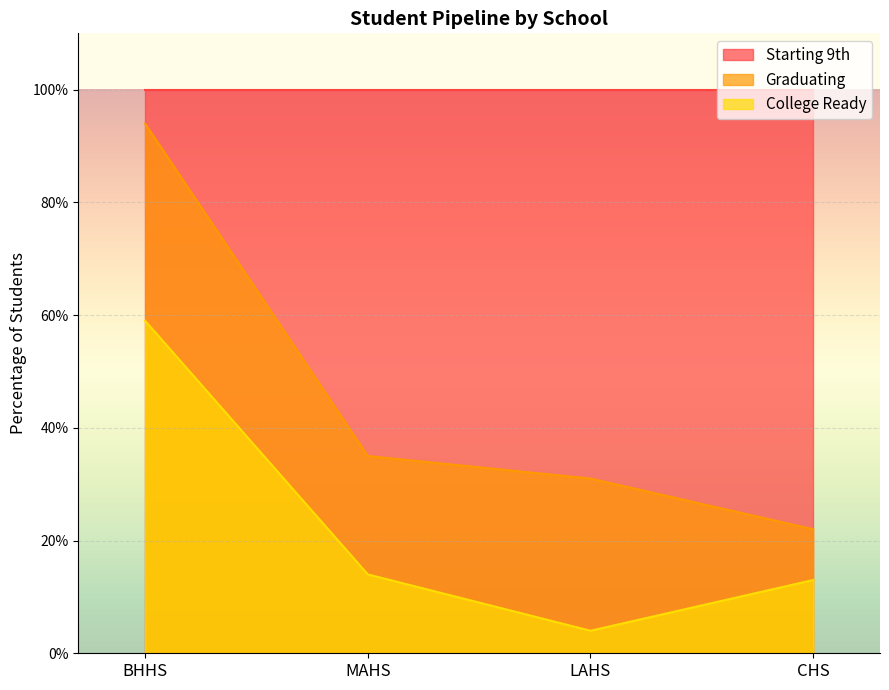

Rank the series at BHHS from highest to lowest value.

Starting 9th, Graduating, College Ready